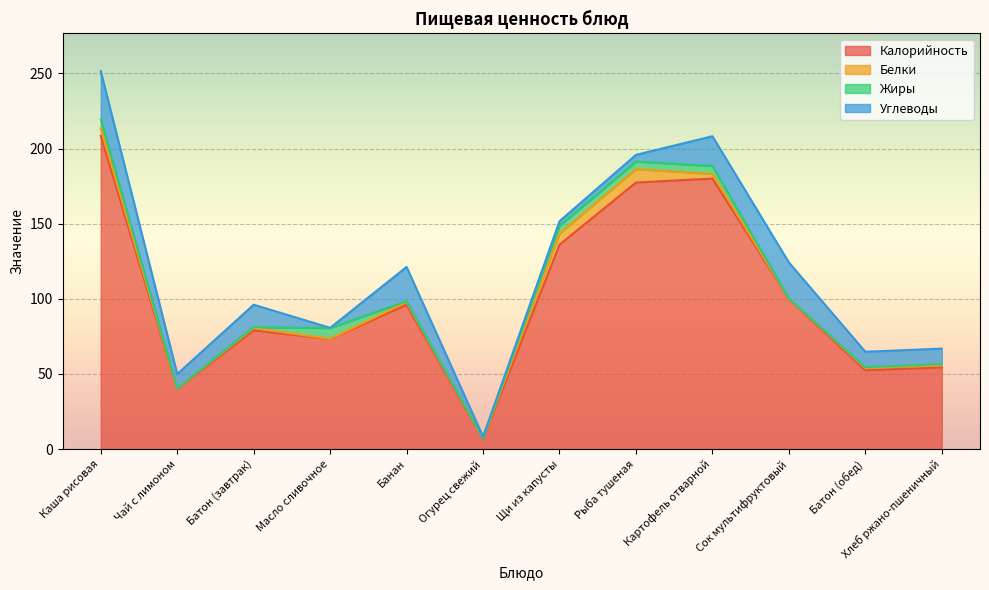

What is the total value across all series at Чай с лимоном?

49.9